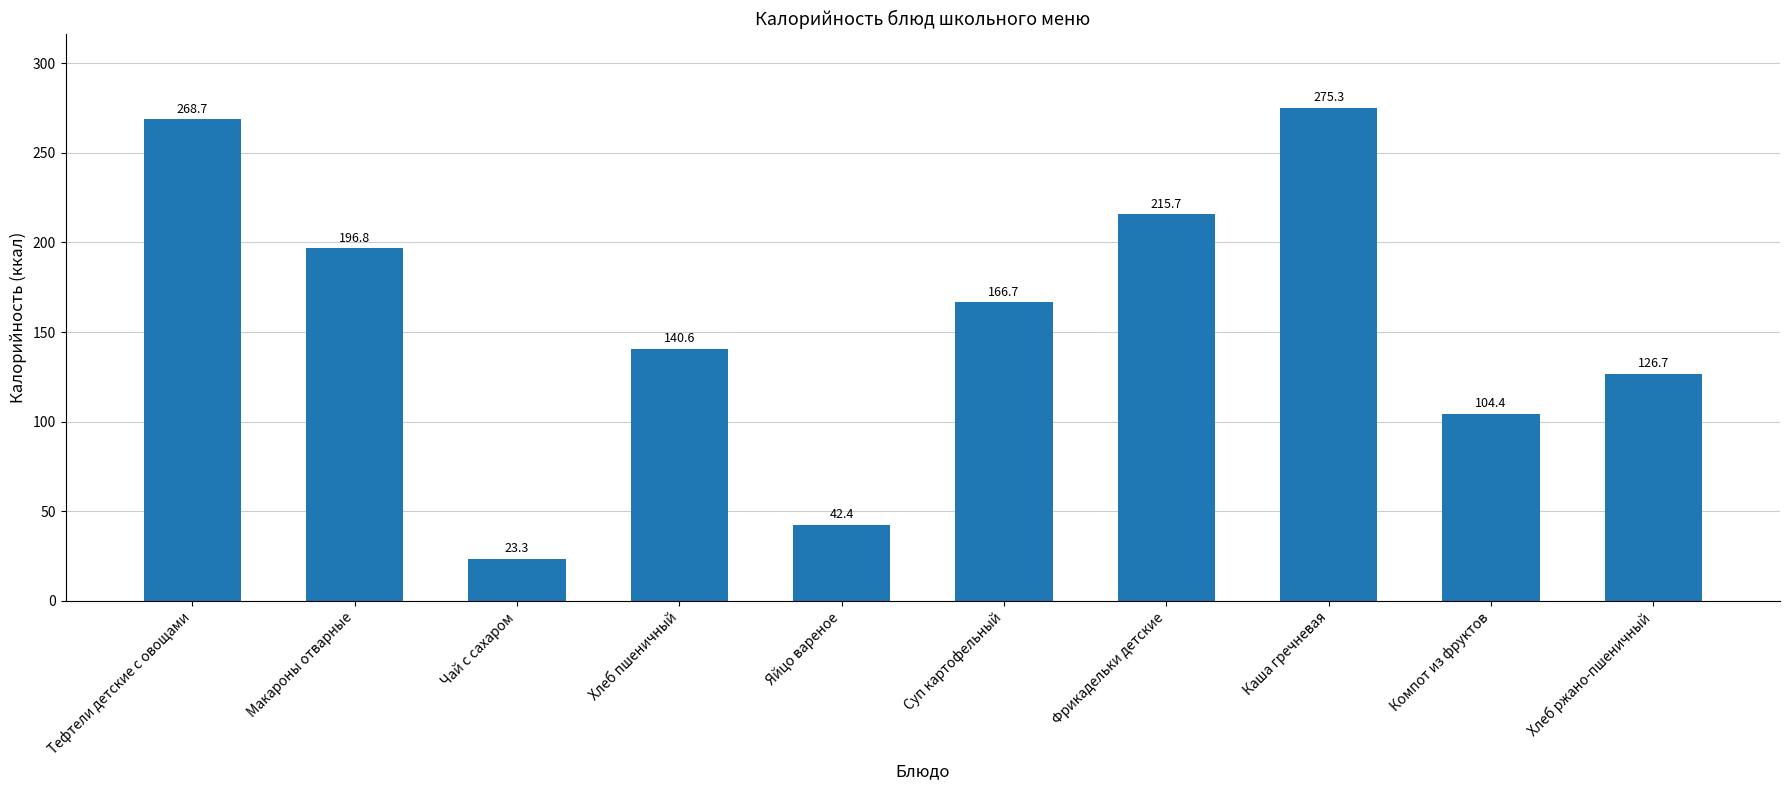

What is the difference between the second highest and second lowest values?

226.3